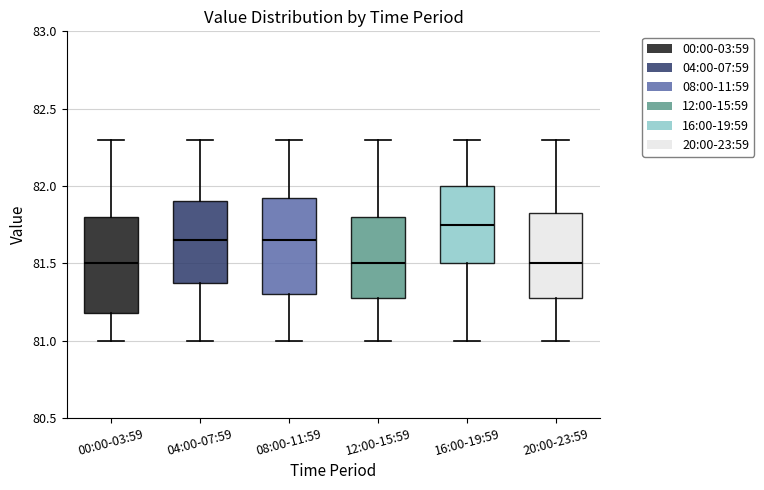

Reading left to right, transcribe this box plot: for each box, give where its median line is, the range the box spans, and where its two whiskers end, as read against the y-axis. The values are not printed on the chart, so give them approximately, as read against the axis.

00:00-03:59: median 81.50, box 81.20 to 81.80, whiskers 81.00 to 82.30
04:00-07:59: median 81.65, box 81.40 to 81.90, whiskers 81.00 to 82.30
08:00-11:59: median 81.65, box 81.30 to 81.95, whiskers 81.00 to 82.30
12:00-15:59: median 81.50, box 81.30 to 81.80, whiskers 81.00 to 82.30
16:00-19:59: median 81.75, box 81.50 to 82.00, whiskers 81.00 to 82.30
20:00-23:59: median 81.50, box 81.30 to 81.85, whiskers 81.00 to 82.30